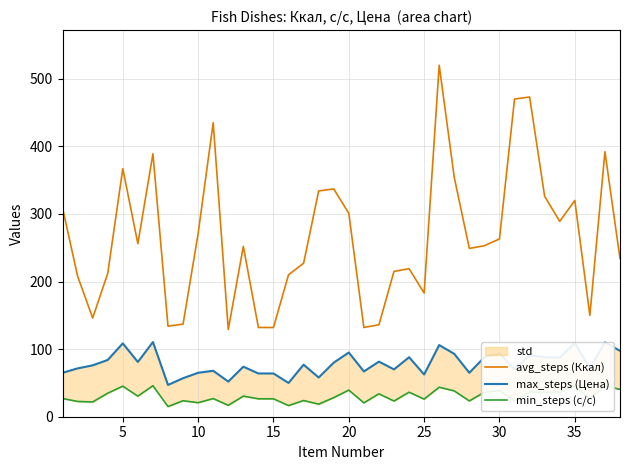

Does the chart have visible grid lines?

Yes